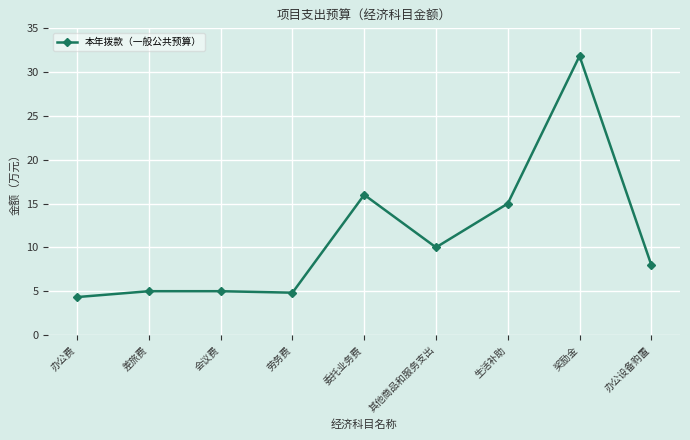

At which label does the data first exceed 8?

委托业务费